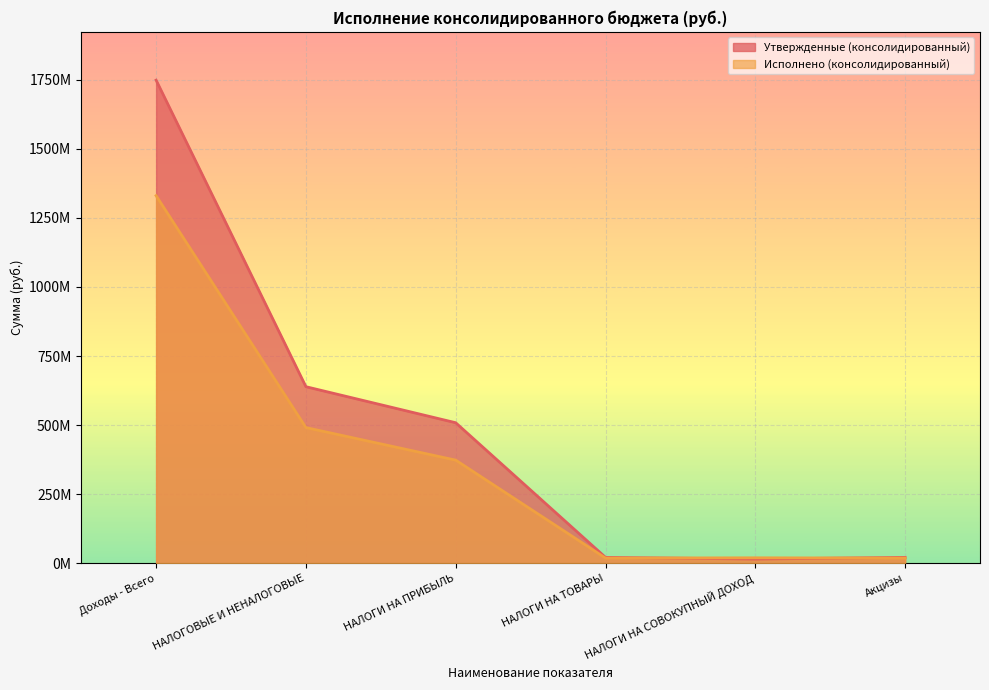

The Утвержденные (консолидированный) series shows 5116600.6 at НАЛОГИ НА ТОВАРЫ. True or false?

False